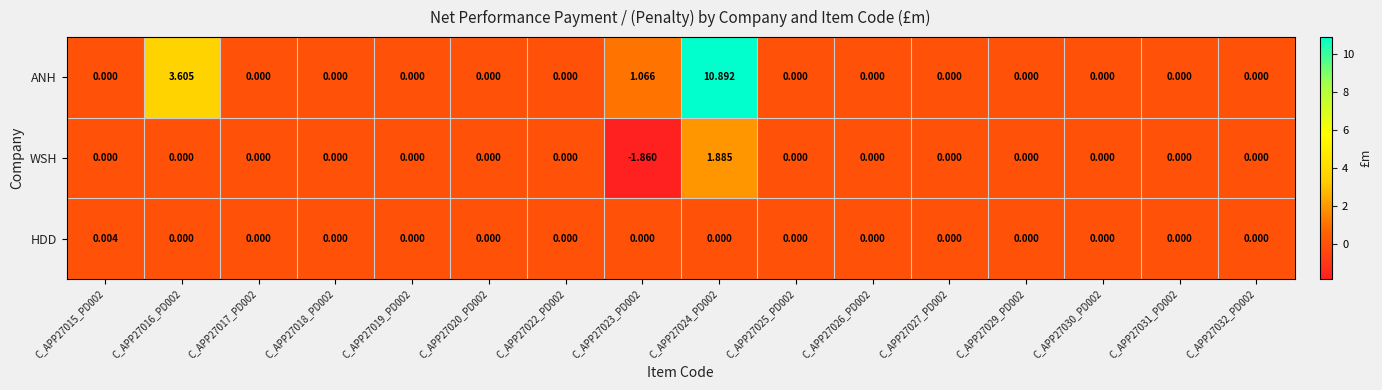

Which series has the largest total across all categories?

ANH